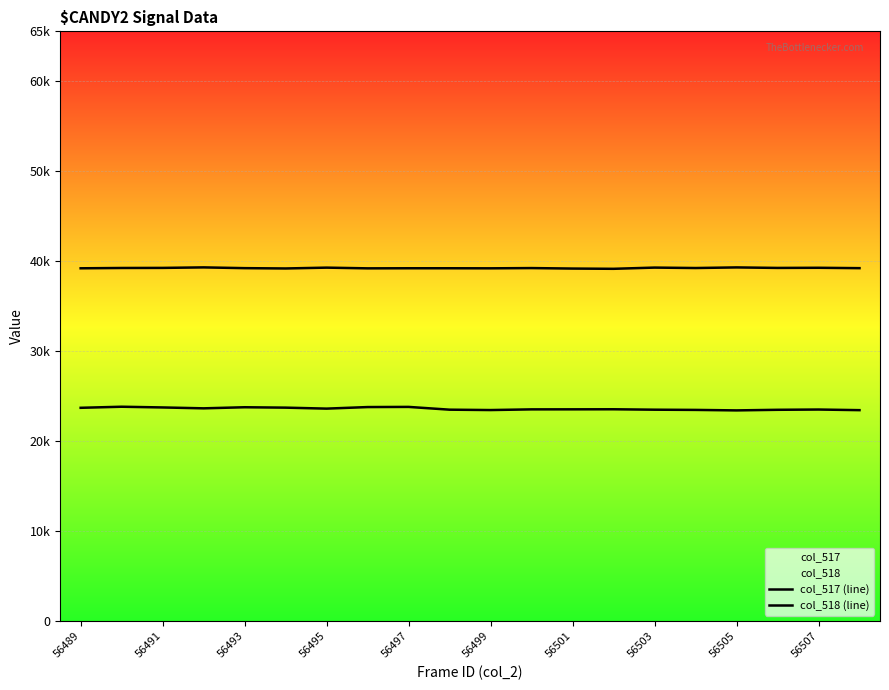

Reading left to right, transcribe all the data shown in this chart.

col_517 (line): 23700	23819	23740	23641	23762	23718	23609	23782	23800	23492	23450	23526	23530	23537	23490	23466	23412	23478	23508	23439
col_518 (line): 39203	39238	39247	39304	39219	39184	39276	39197	39207	39207	39200	39227	39173	39146	39281	39233	39301	39244	39260	39218